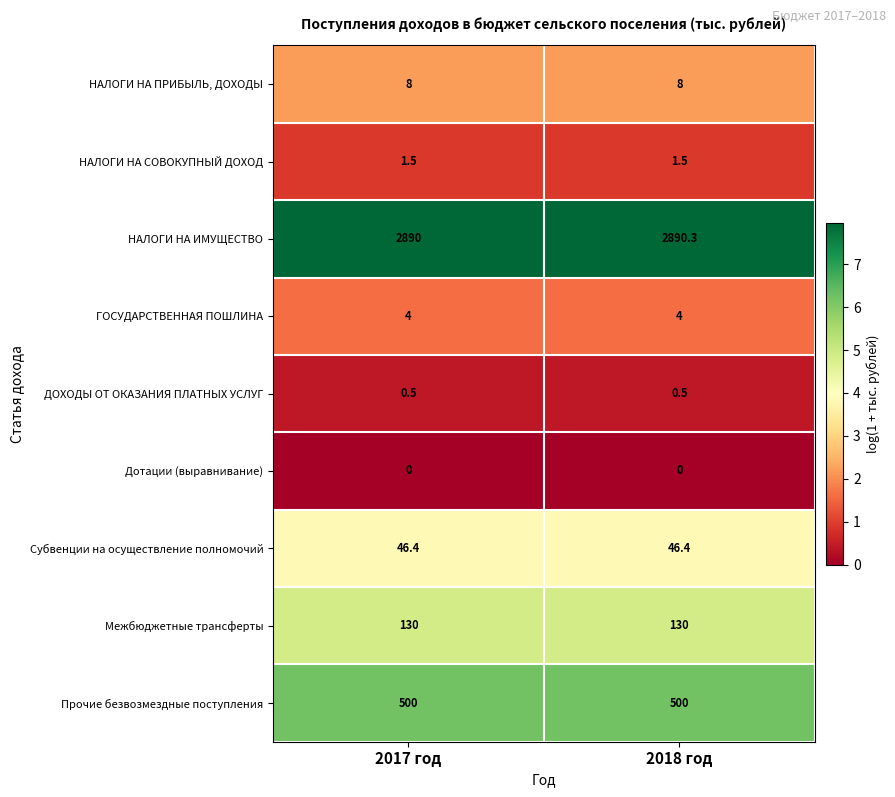

Reading left to right, extract all data points from this chart.

НАЛОГИ НА ПРИБЫЛЬ, ДОХОДЫ: 2017 год=8.0	2018 год=8.0
НАЛОГИ НА СОВОКУПНЫЙ ДОХОД: 2017 год=1.5	2018 год=1.5
НАЛОГИ НА ИМУЩЕСТВО: 2017 год=2890.0	2018 год=2890.3
ГОСУДАРСТВЕННАЯ ПОШЛИНА: 2017 год=4.0	2018 год=4.0
ДОХОДЫ ОТ ОКАЗАНИЯ ПЛАТНЫХ УСЛУГ: 2017 год=0.5	2018 год=0.5
Дотации (выравнивание): 2017 год=0.0	2018 год=0.0
Субвенции на осуществление полномочий: 2017 год=46.4	2018 год=46.4
Межбюджетные трансферты: 2017 год=130.0	2018 год=130.0
Прочие безвозмездные поступления: 2017 год=500.0	2018 год=500.0